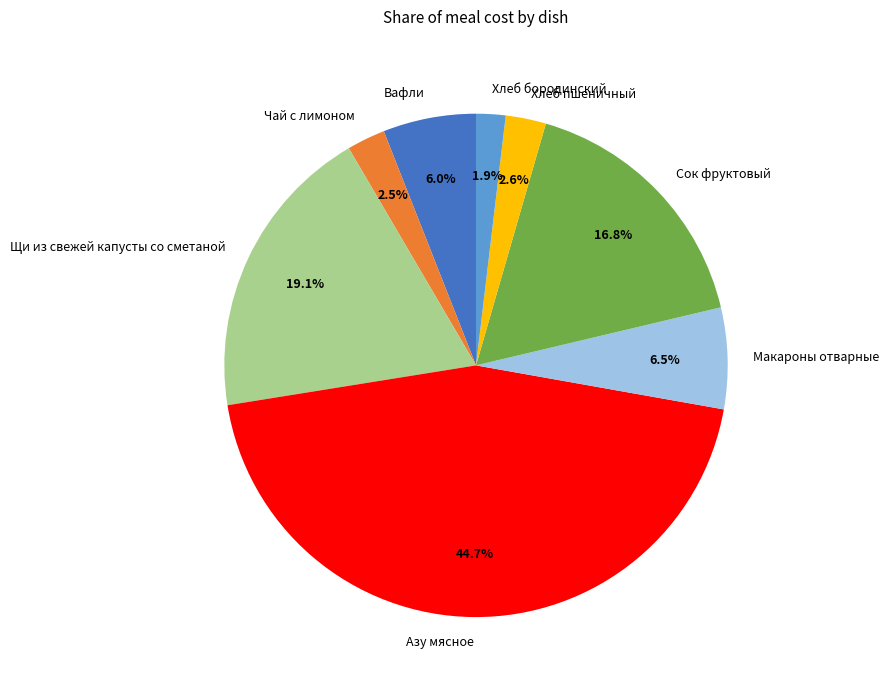

Does any single category account for the majority?

No